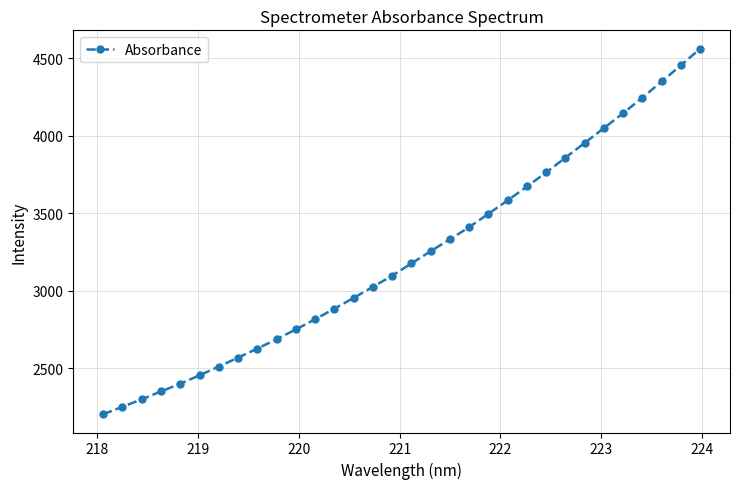

What is the maximum value shown in the chart?

4563.2